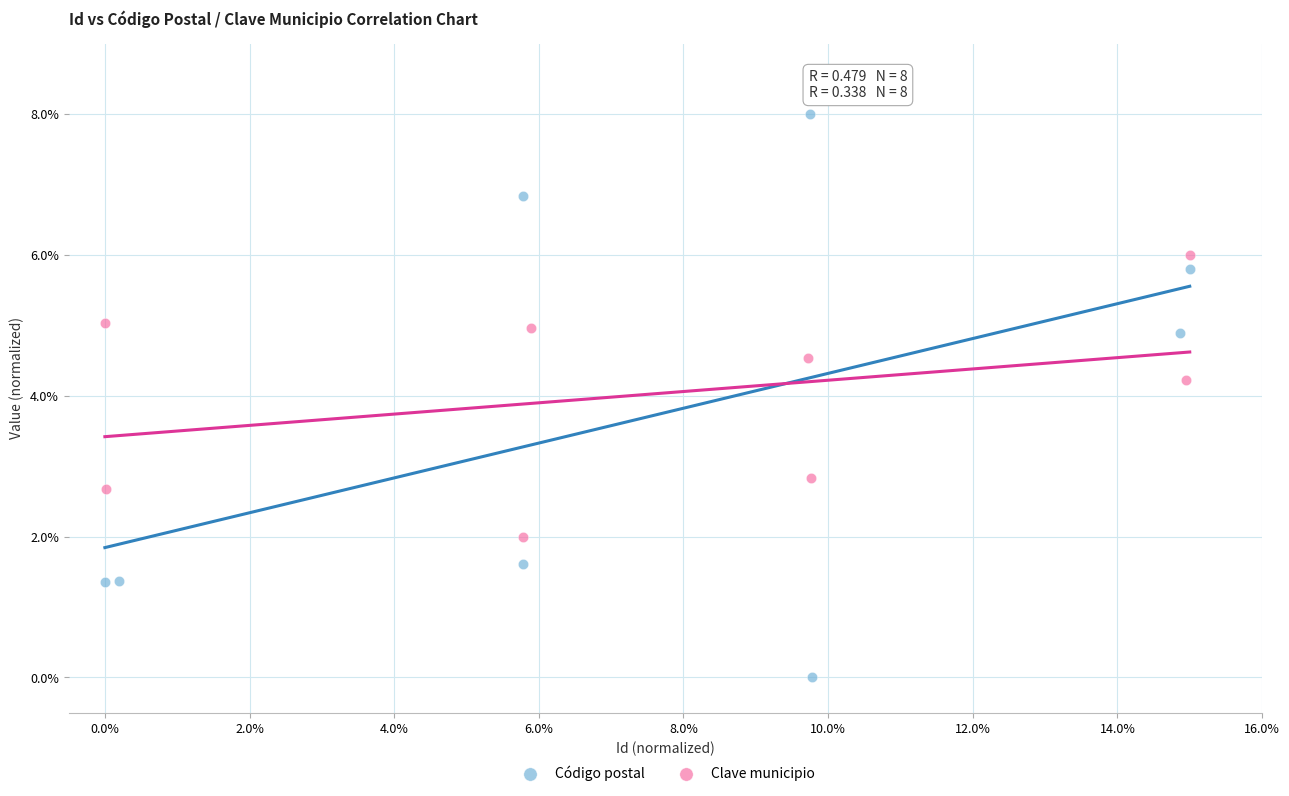

Which series reaches the maximum Y coordinate?

Código postal